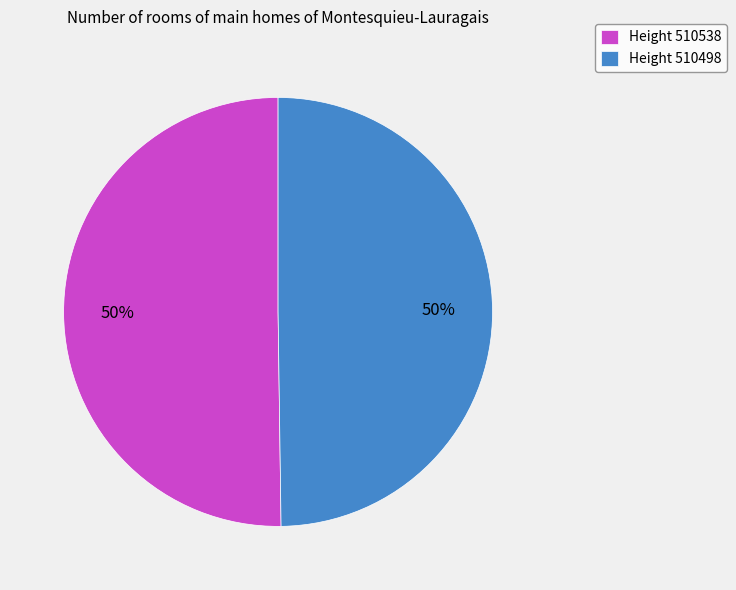

Do Height 510538 and Height 510498 together represent more than half of the pie?

Yes